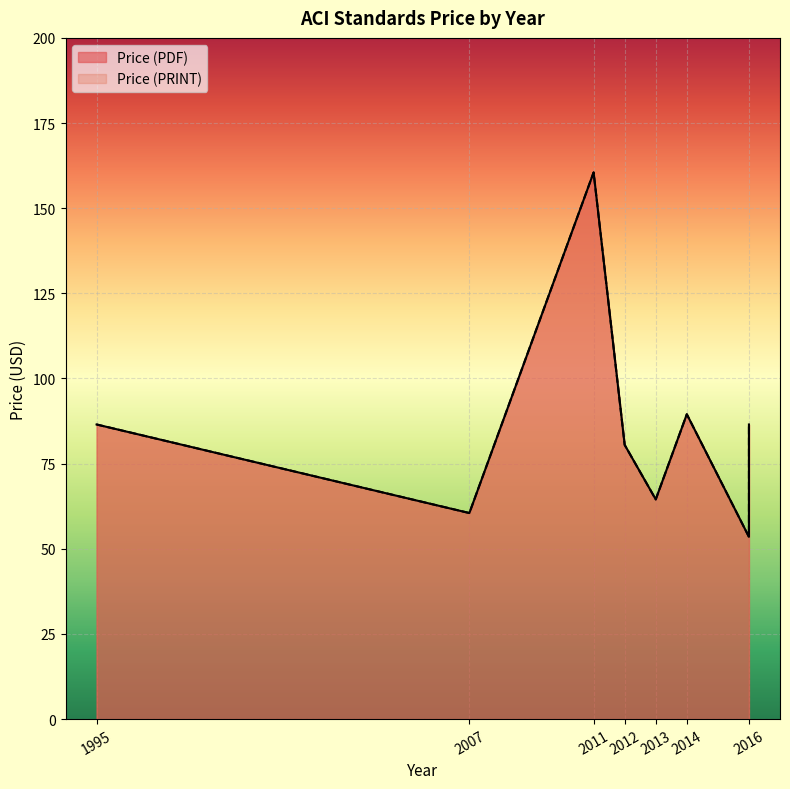

Where does the Price (PDF) series first go above 83?

1995